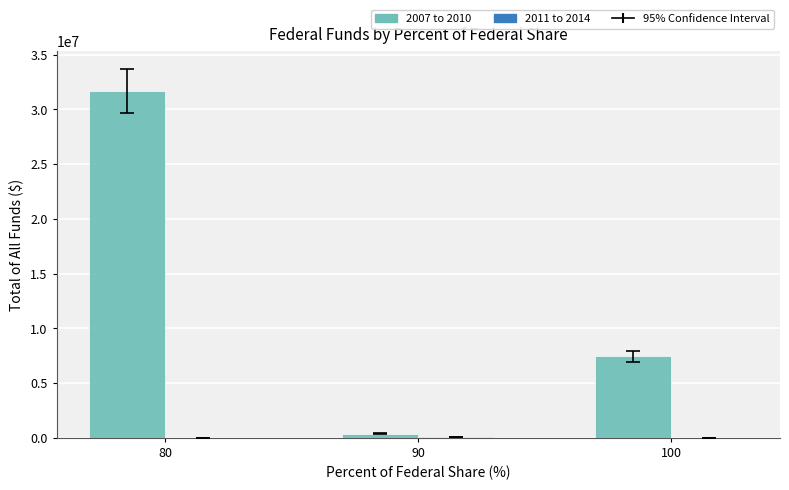

What is the sum of all 2007 to 2010 values?

39498446.6